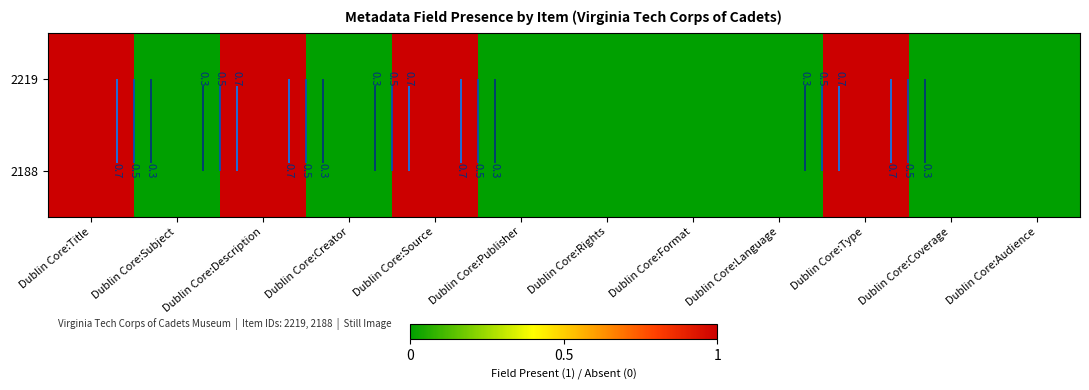

List the series in order of their peak value, lowest first.

2219, 2188